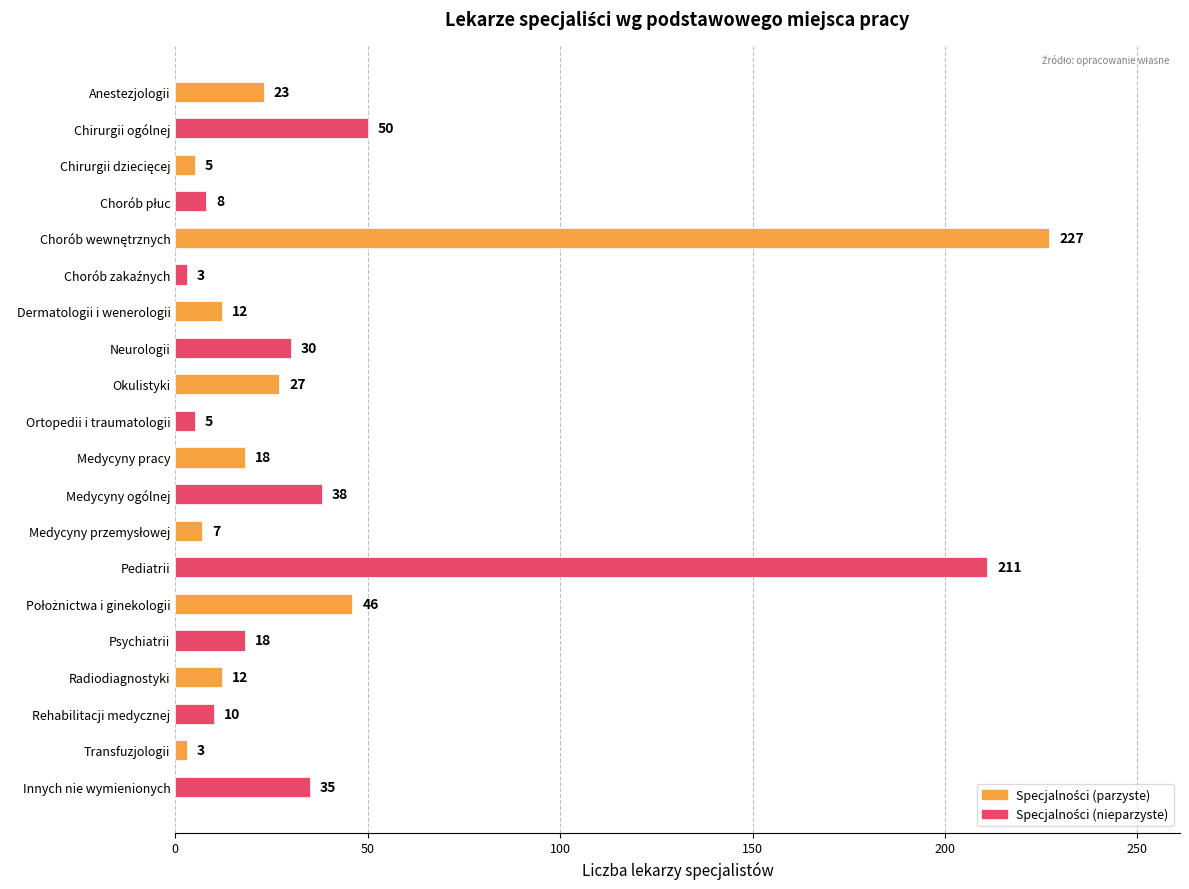

What is the minimum value shown in the chart?

3